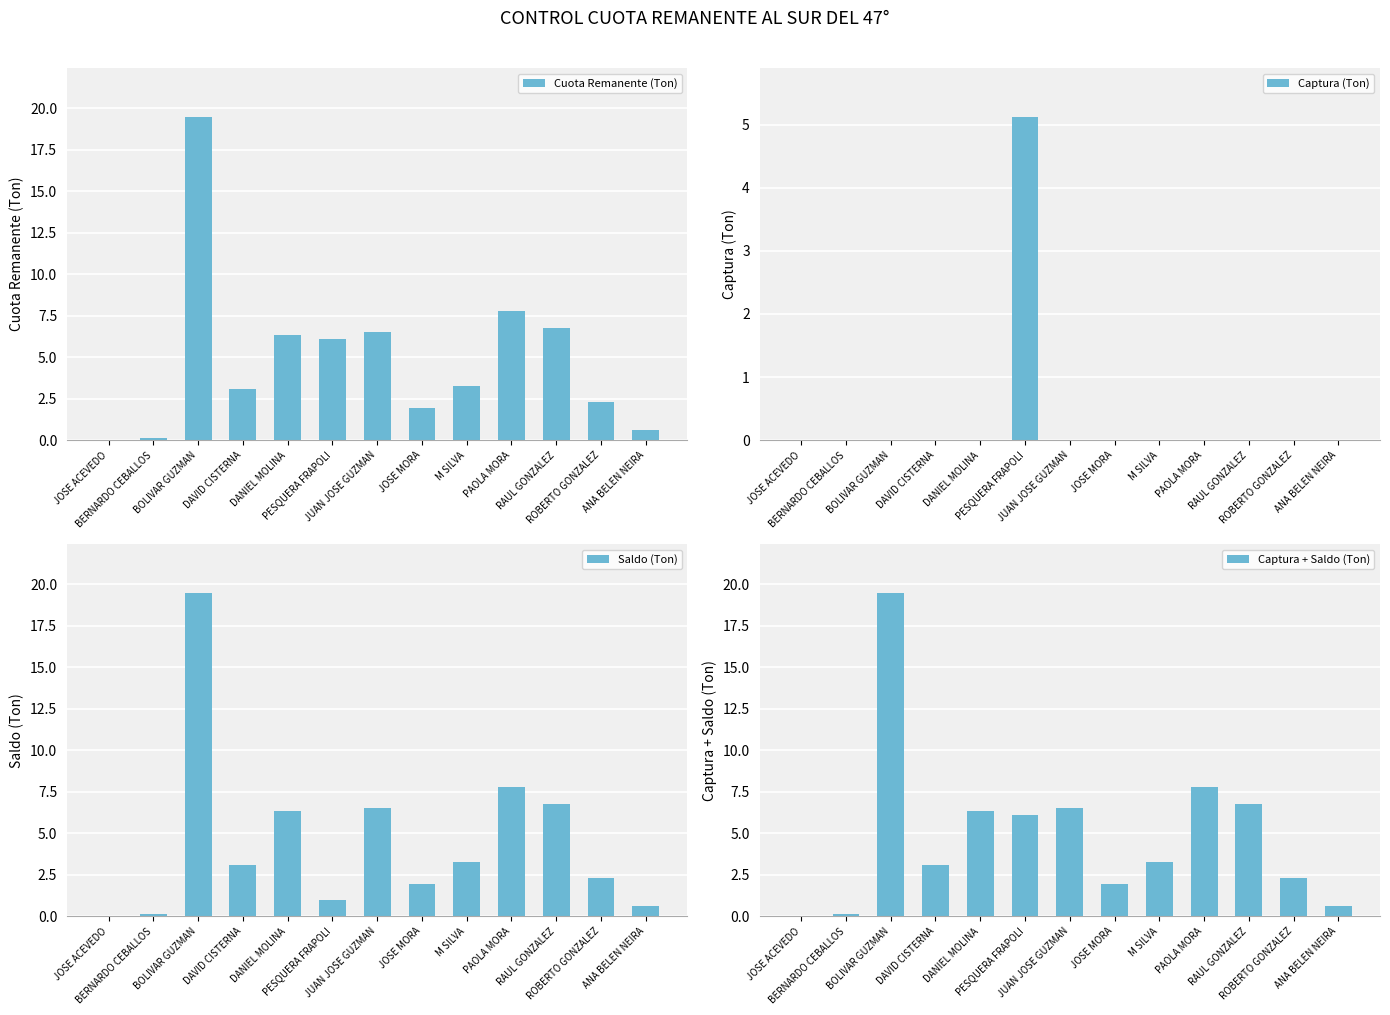

Which series changed the most between PAOLA MORA and ANA BELEN NEIRA?

Cuota Remanente (Ton)